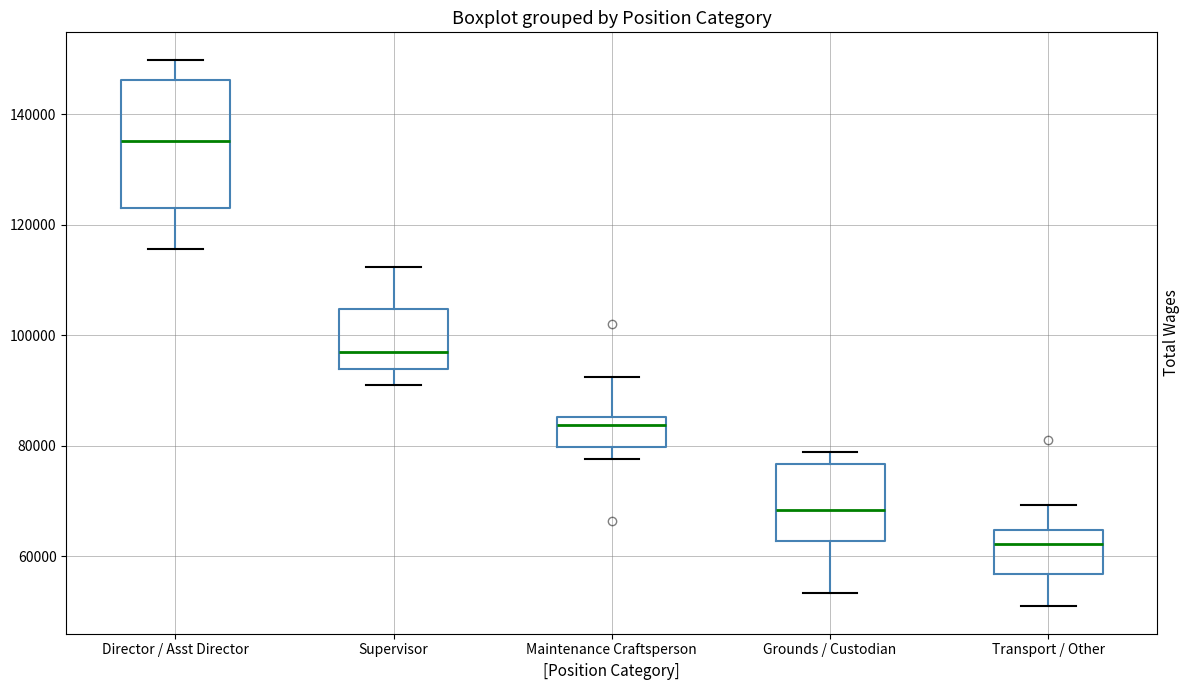

Reading left to right, transcribe this box plot: for each box, give where its median line is, the range the box spans, and where its two whiskers end, as read against the y-axis. The values are not printed on the chart, so give them approximately, as read against the axis.

Director / Asst Director: median 136000, box 124000 to 146000, whiskers 116000 to 150000
Supervisor: median 98000, box 94000 to 104000, whiskers 92000 to 112000
Maintenance Craftsperson: median 84000, box 80000 to 86000, whiskers 78000 to 92000
Grounds / Custodian: median 68000, box 62000 to 76000, whiskers 54000 to 78000
Transport / Other: median 62000, box 56000 to 64000, whiskers 50000 to 70000